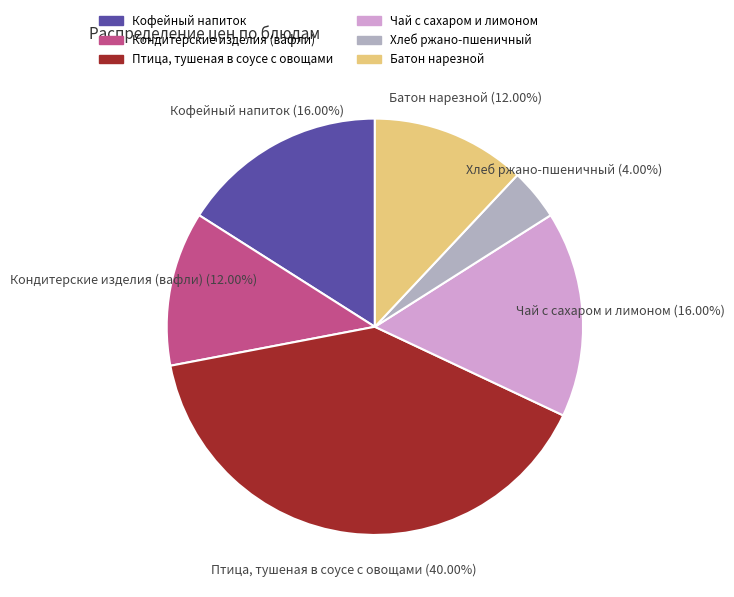

To the nearest percent, what percentage of the pie is Птица, тушеная в соусе с овощами?

40%